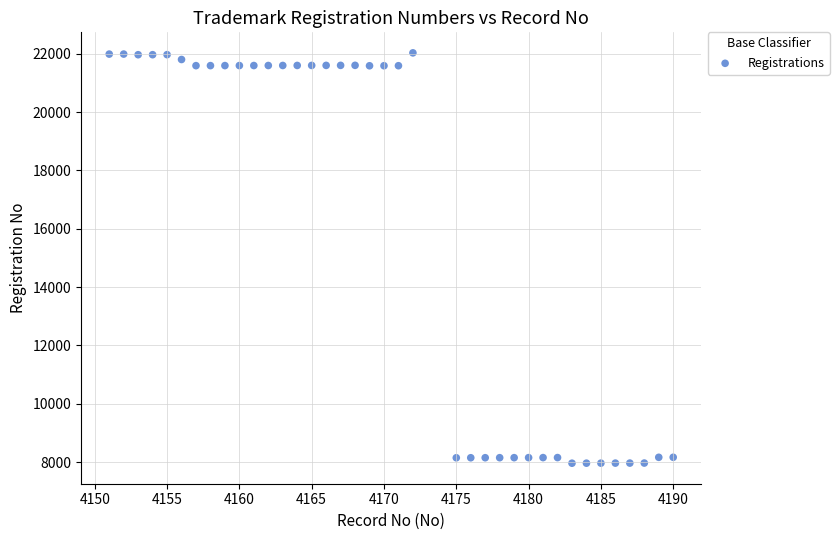

What is the range of Y values (max minus min)?

14072